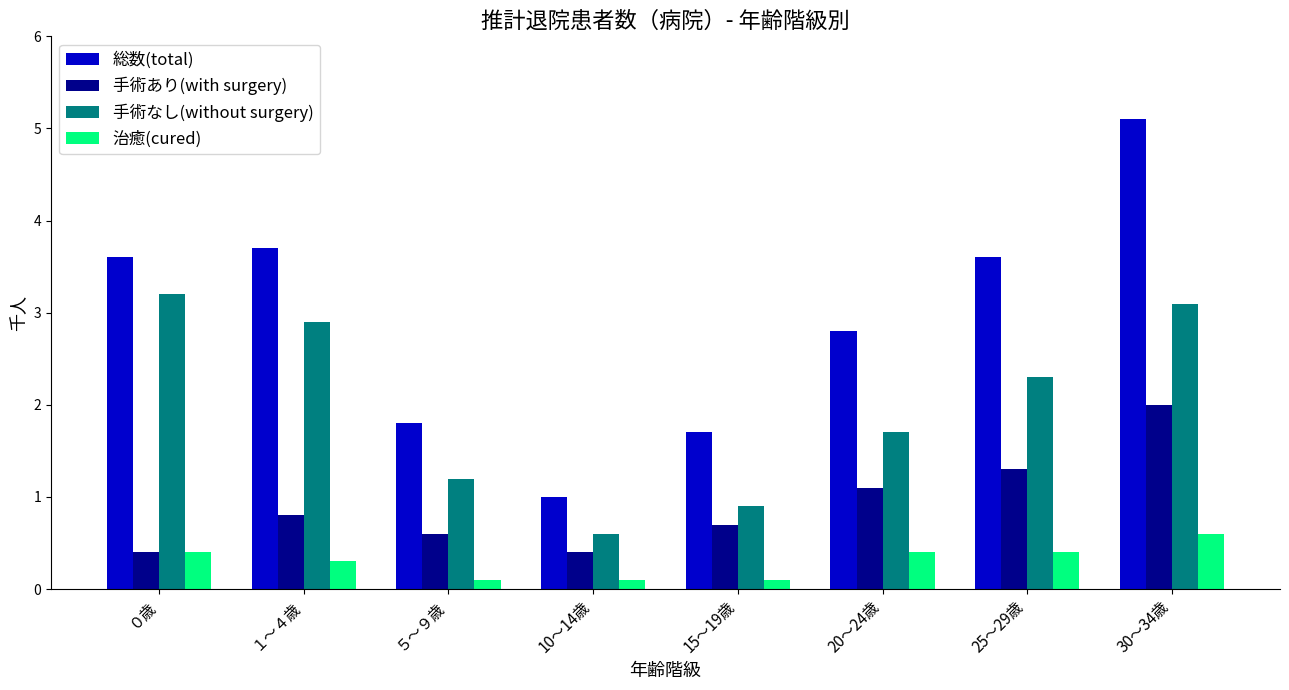

What is the sum of all 手術あり(with surgery) values?

7.3